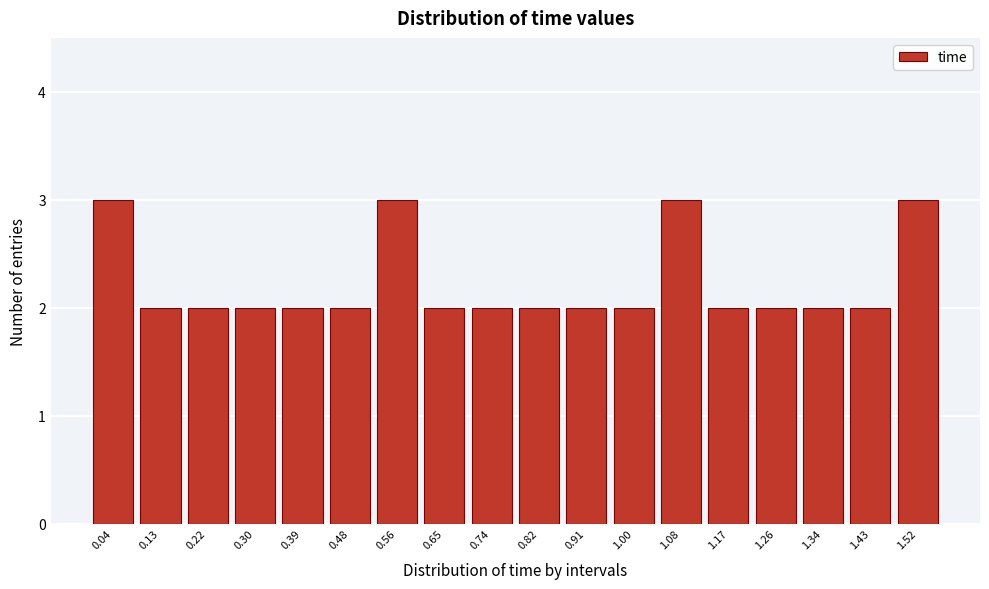

How tall is the bar that spans 1.13 to 1.21 on the x-axis? Neither the bar edges nor the heights are printed on the chart, so give them approximately, as read against the axes.

2